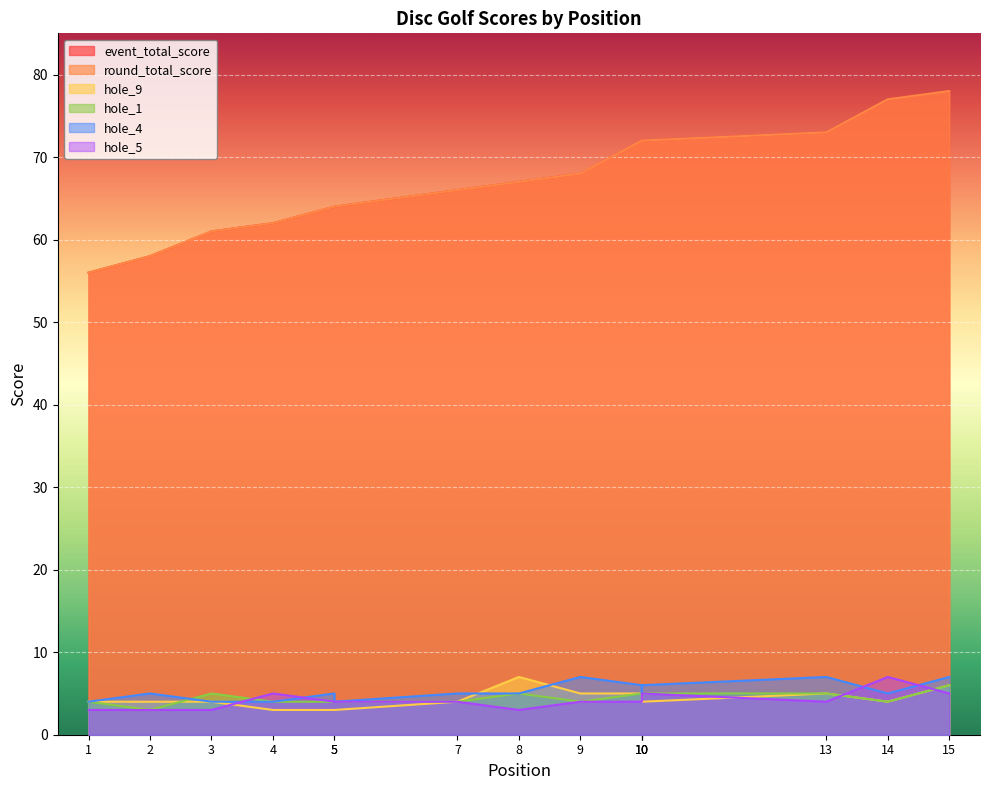

List the series in order of their peak value, lowest first.

hole_1, hole_9, hole_4, hole_5, event_total_score, round_total_score